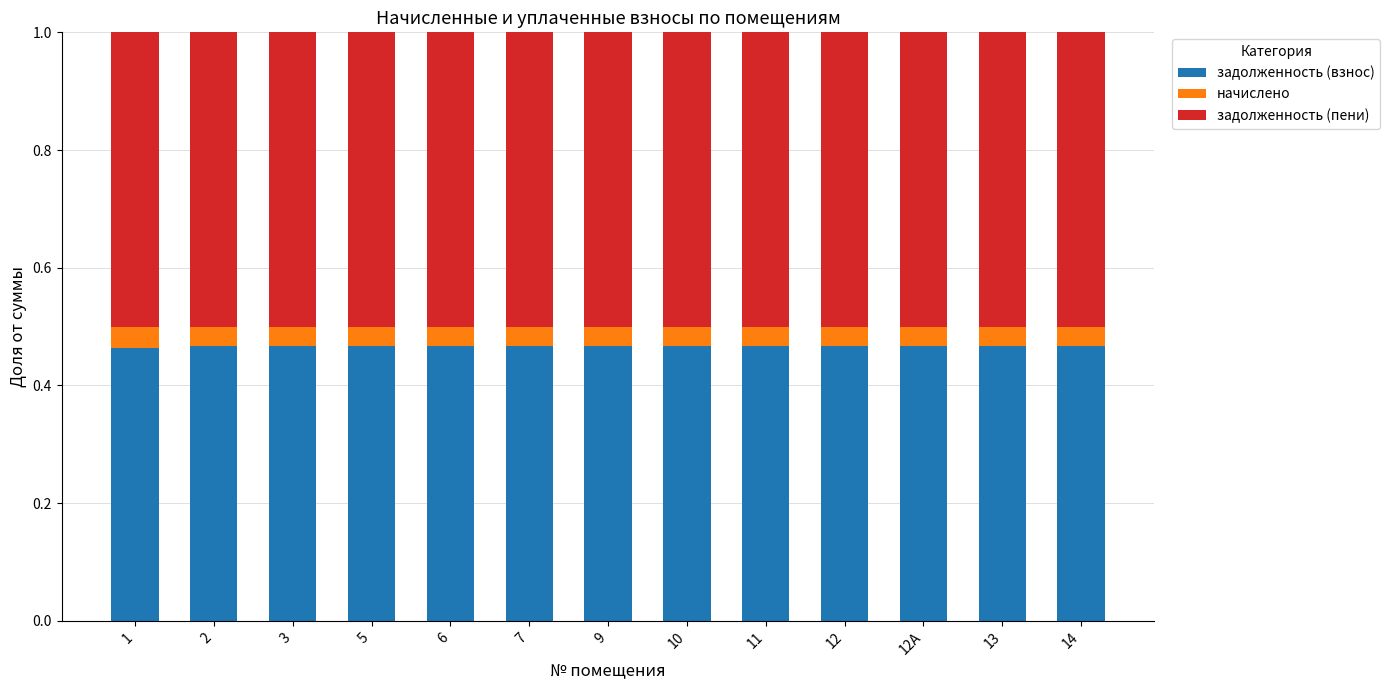

What is the total value across all series at 1?

1.0